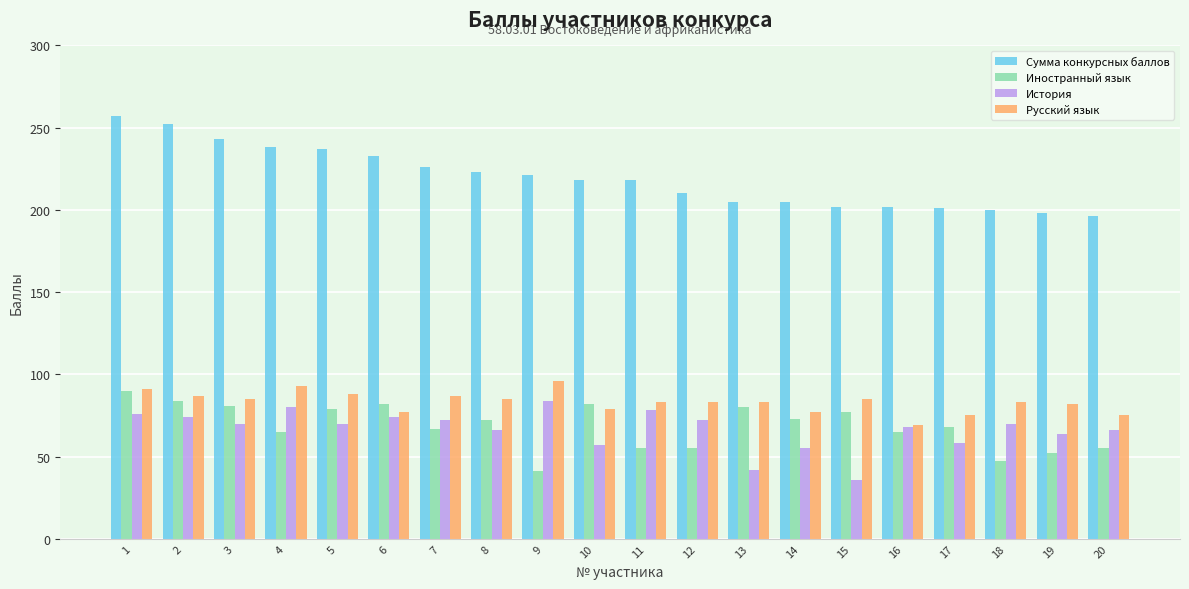

What is the value of the История bar at the 9th from the left?

84